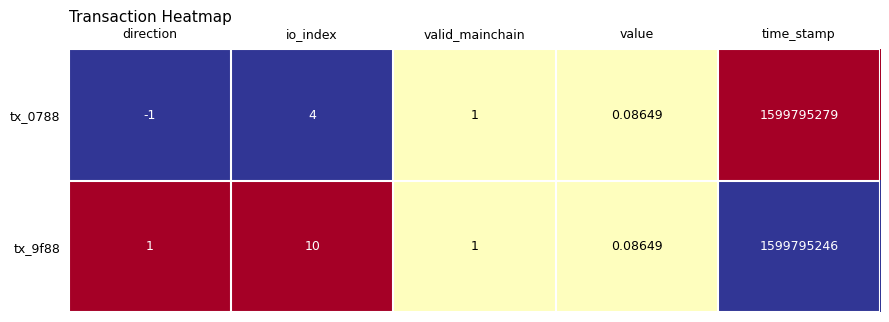

Is the value of tx_9f88 at io_index greater than the value of tx_0788 at time_stamp?

No